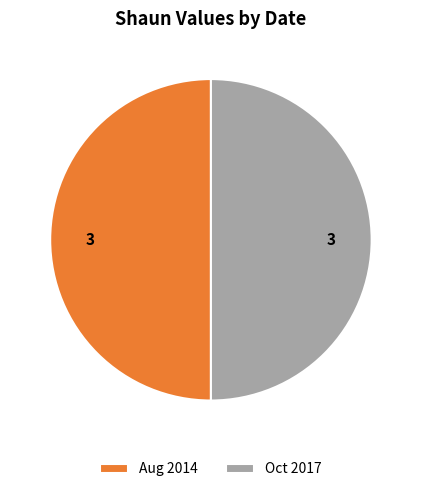

Combined, do Aug 2014 and Oct 2017 account for over 50%?

Yes